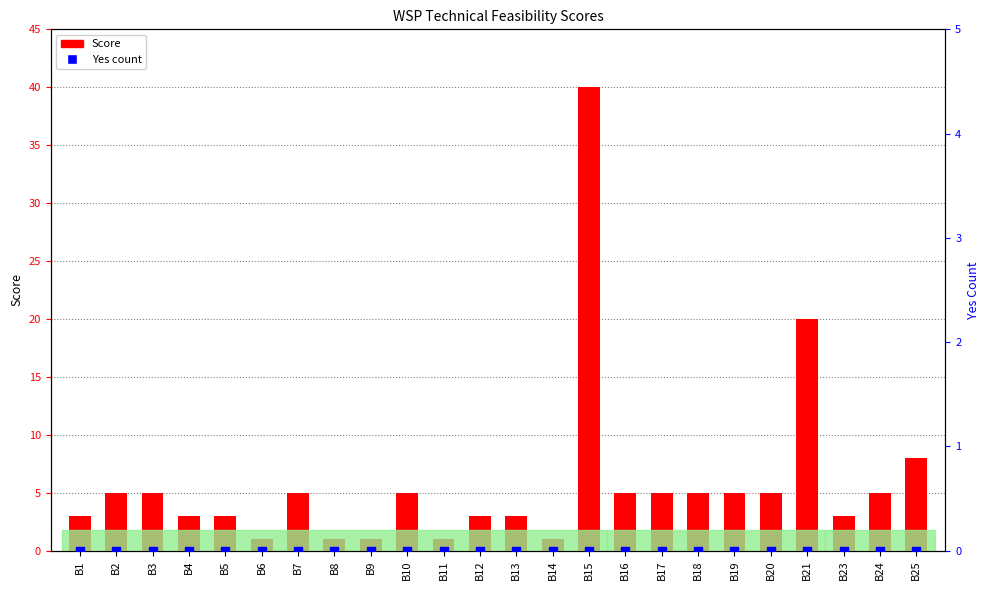

At which category is the sum across all series the highest?

B15